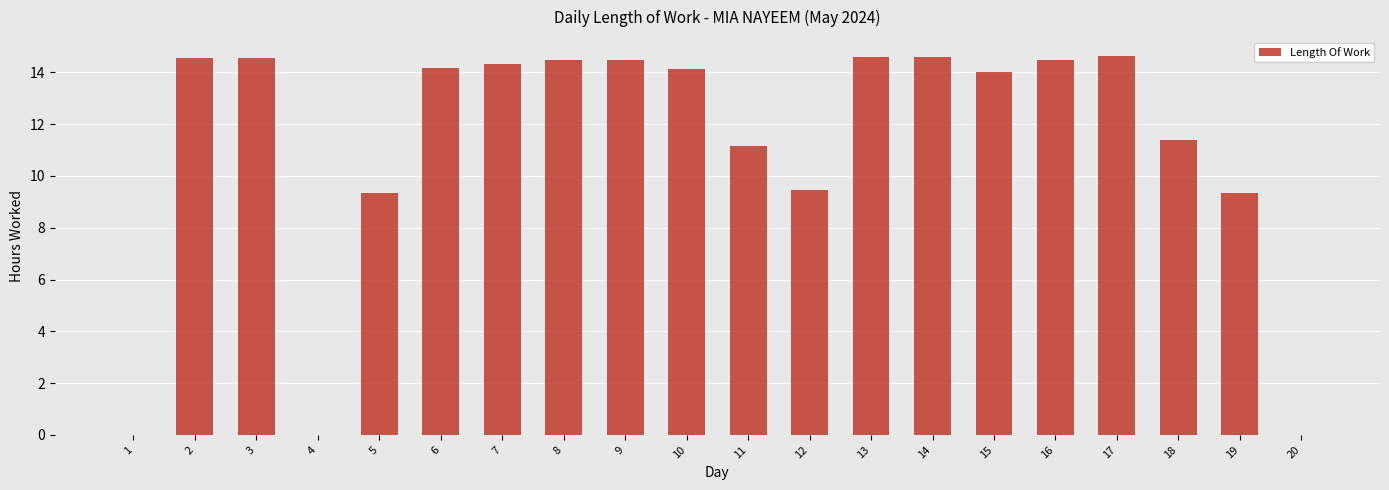

What is the sum of the values at 13 and 6?

28.8